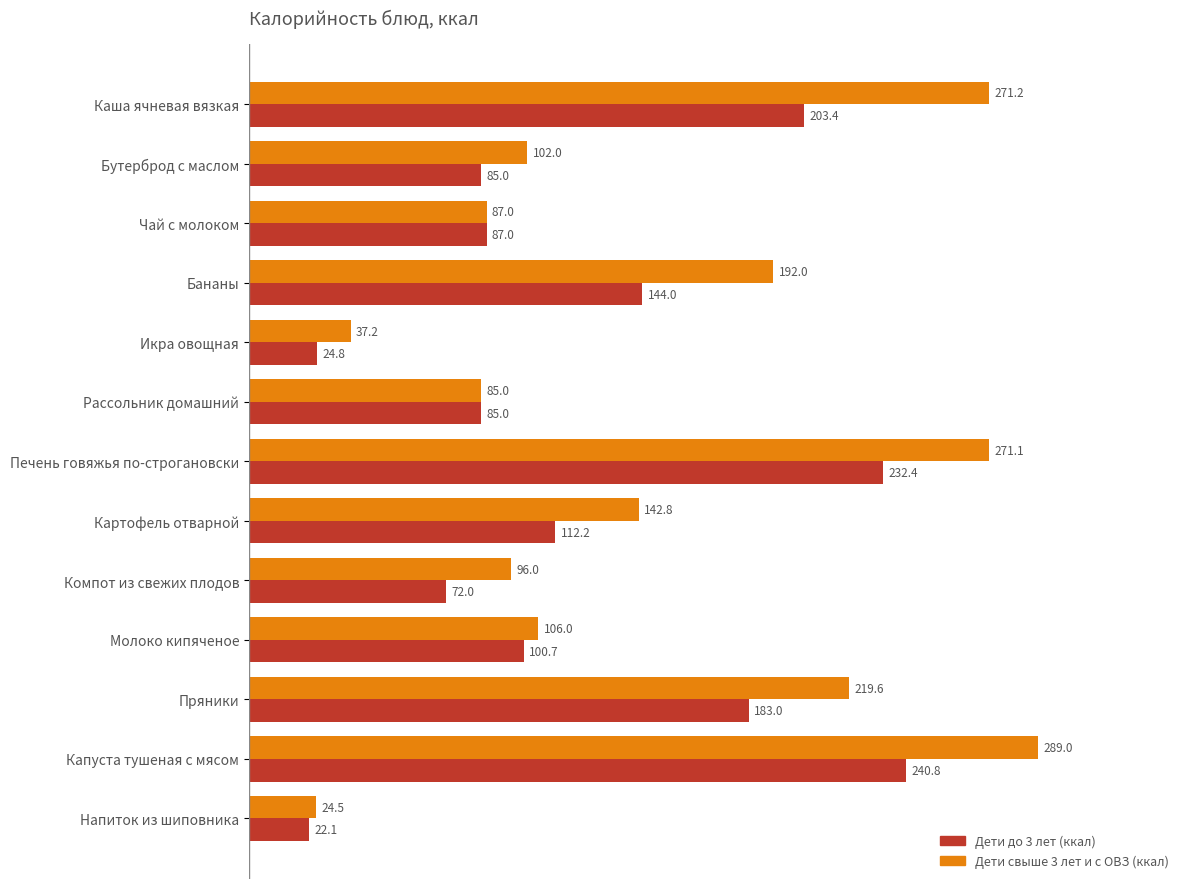

Rank the series by their maximum value, from highest to lowest.

Дети свыше 3 лет и с ОВЗ (ккал), Дети до 3 лет (ккал)